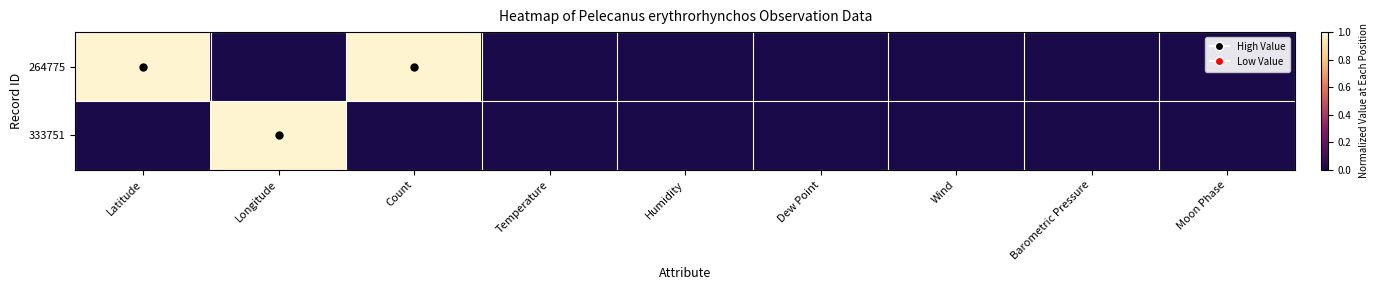

Rank the series at Humidity from lowest to highest value.

264775, 333751